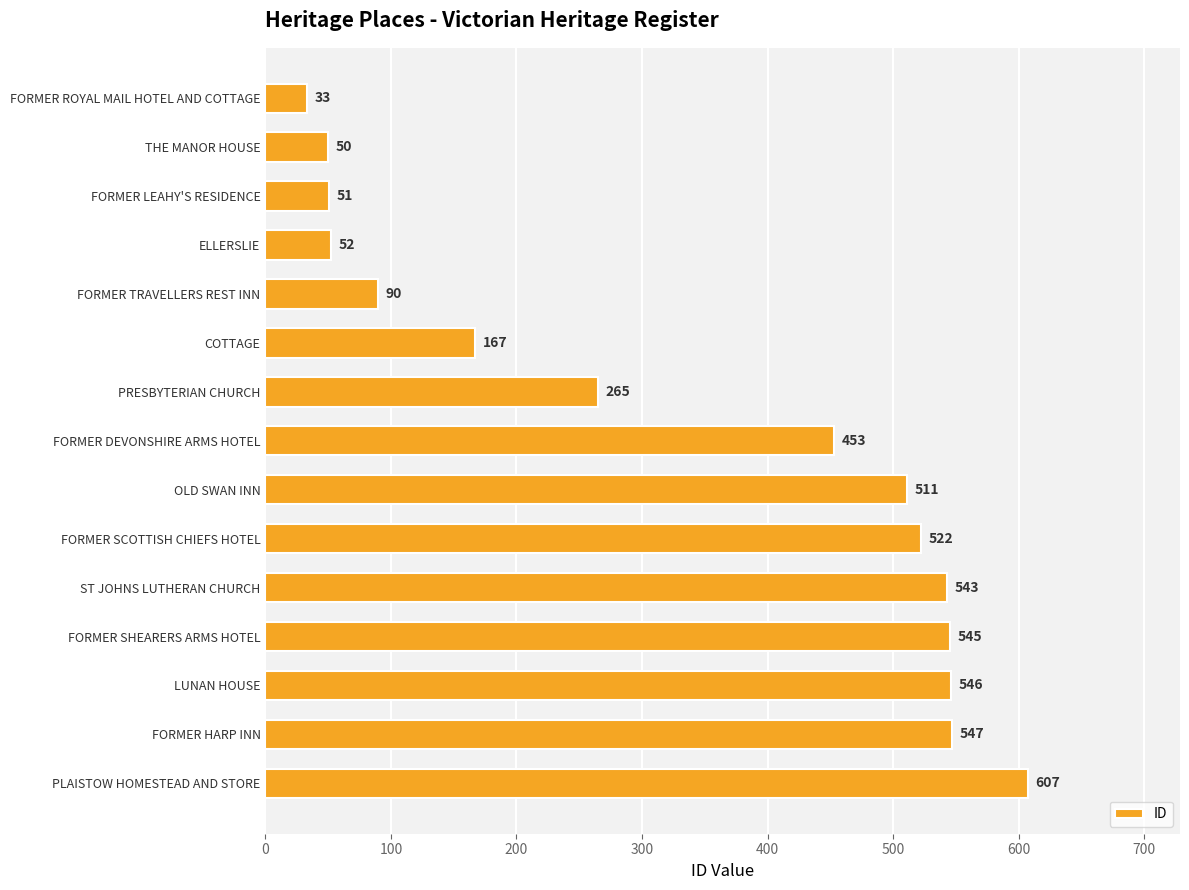

What is the difference between the maximum and minimum values?

574